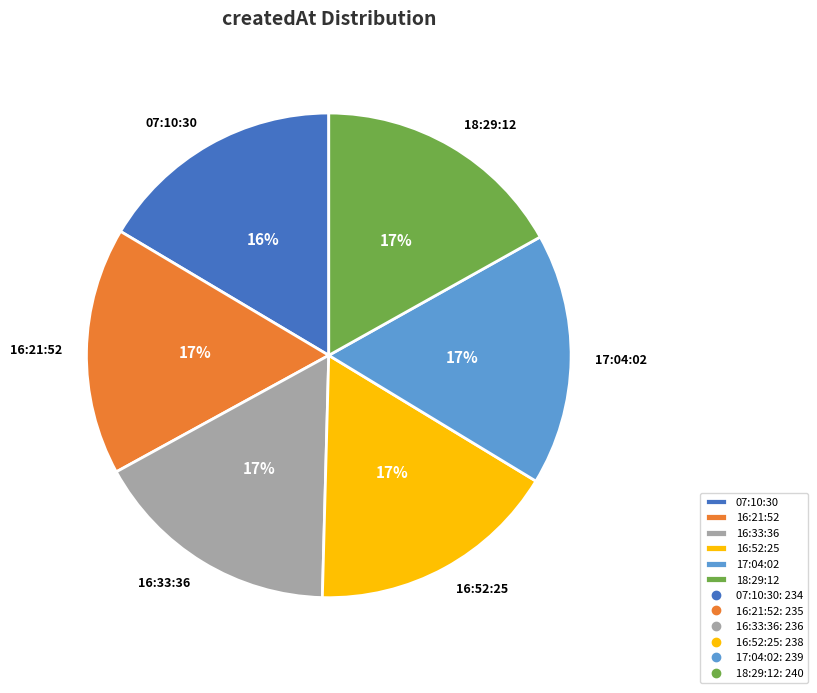

Combined, do 07:10:30 and 17:04:02 account for over 50%?

No